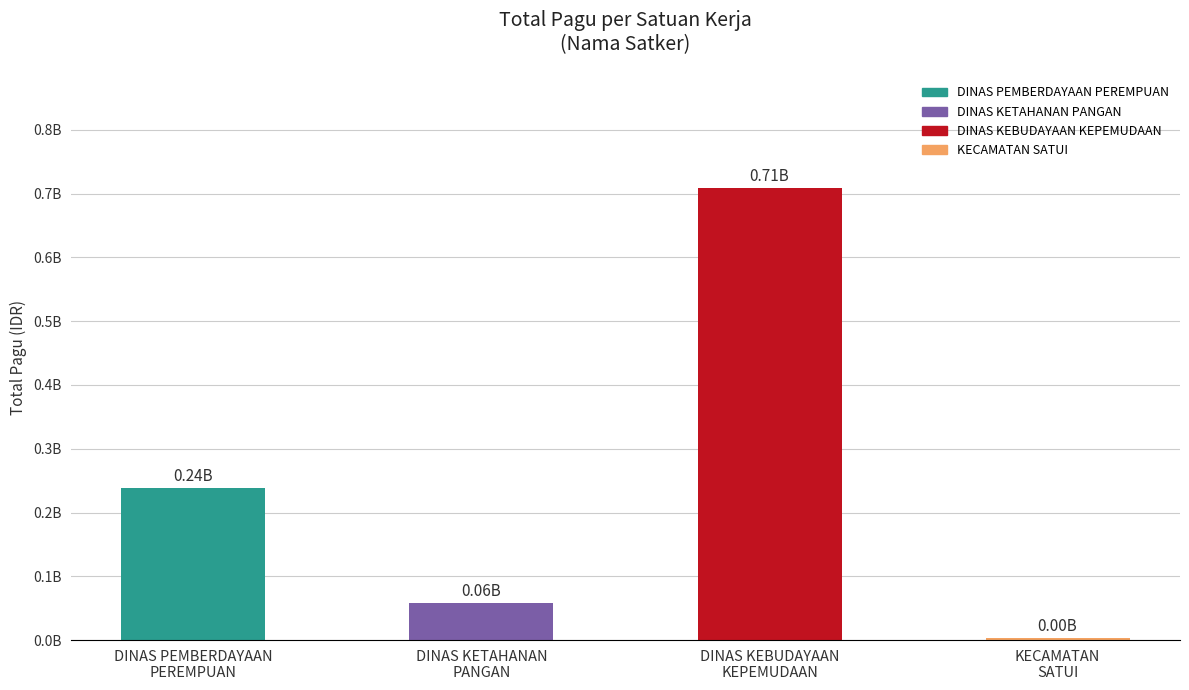

At which label does the data first exceed 237688830?

DINAS KEBUDAYAAN
KEPEMUDAAN